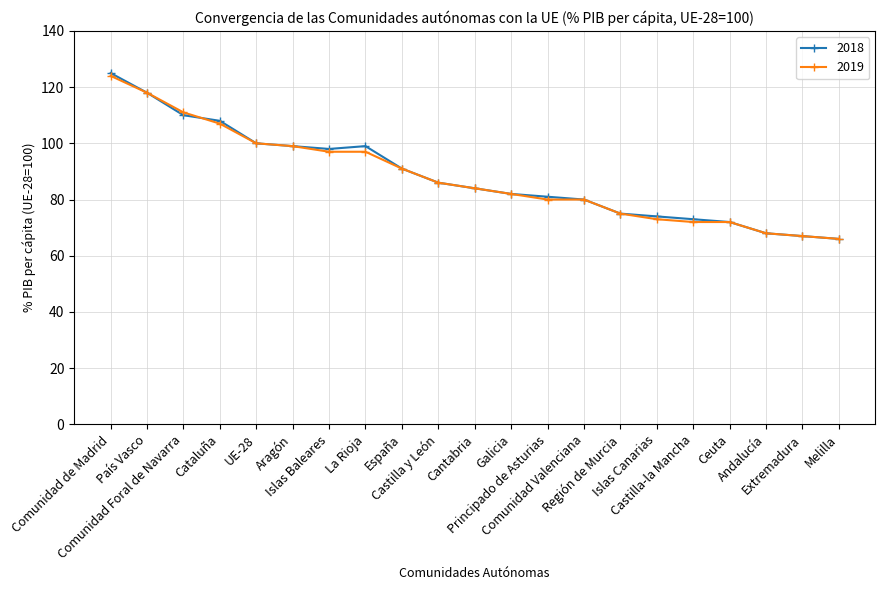

What is the label of the 12th point from the left?

Galicia